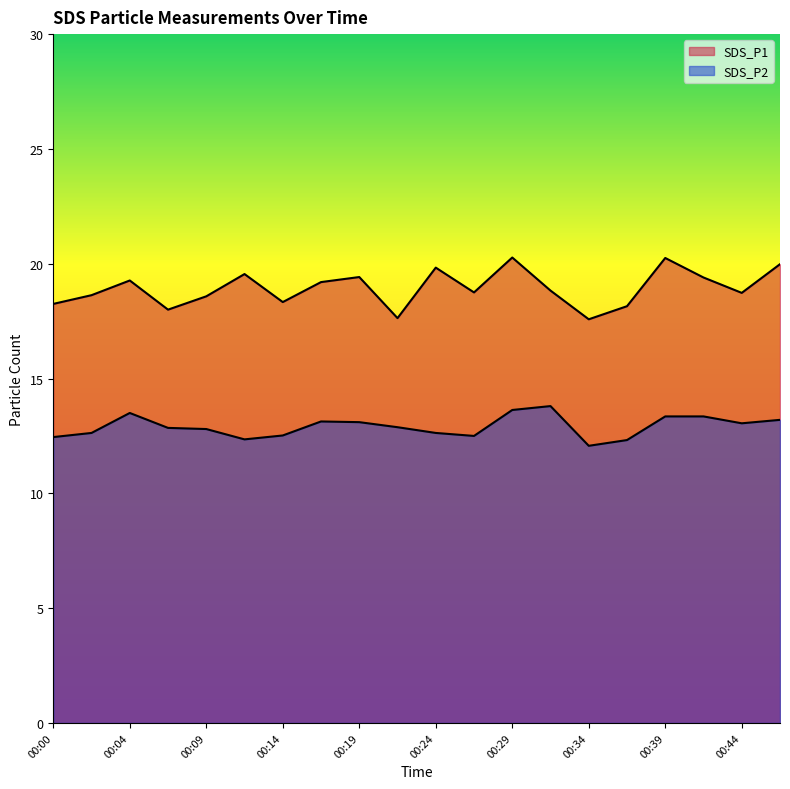

The SDS_P2 series shows 12.9 at 00:22. True or false?

True